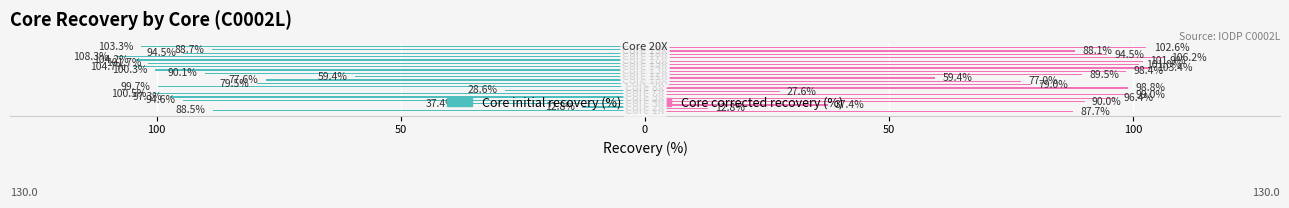

Which series has the widest spread of values?

Core initial recovery (%)